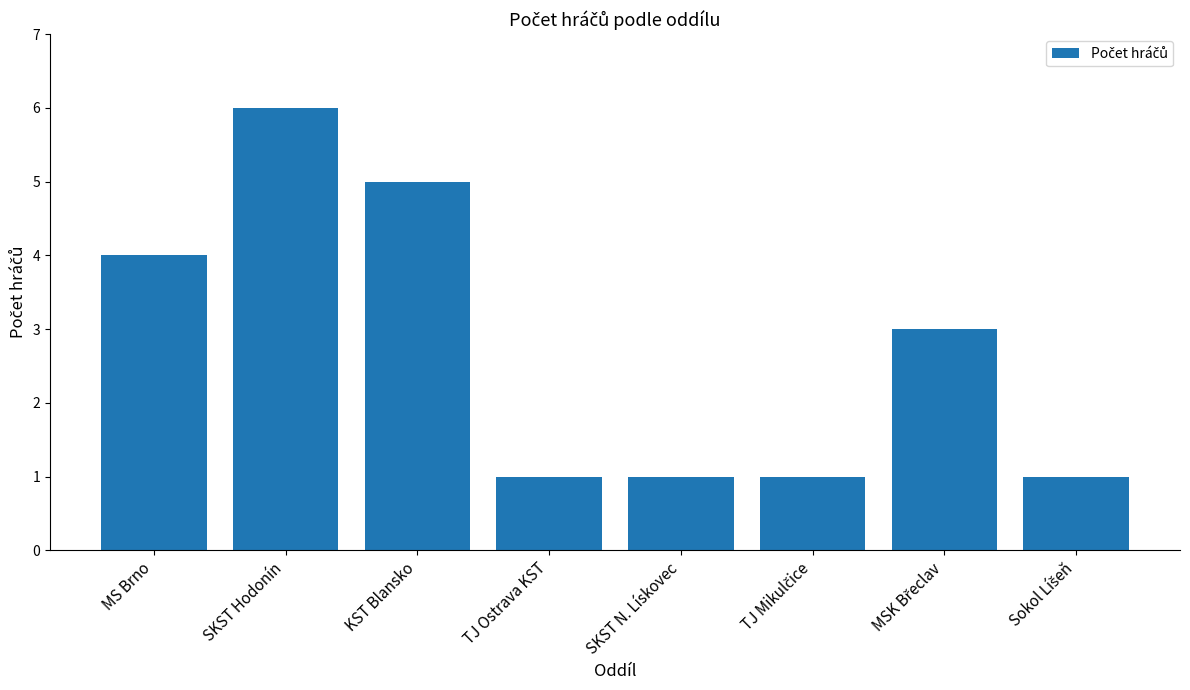

How many distinct data groups are displayed?

1